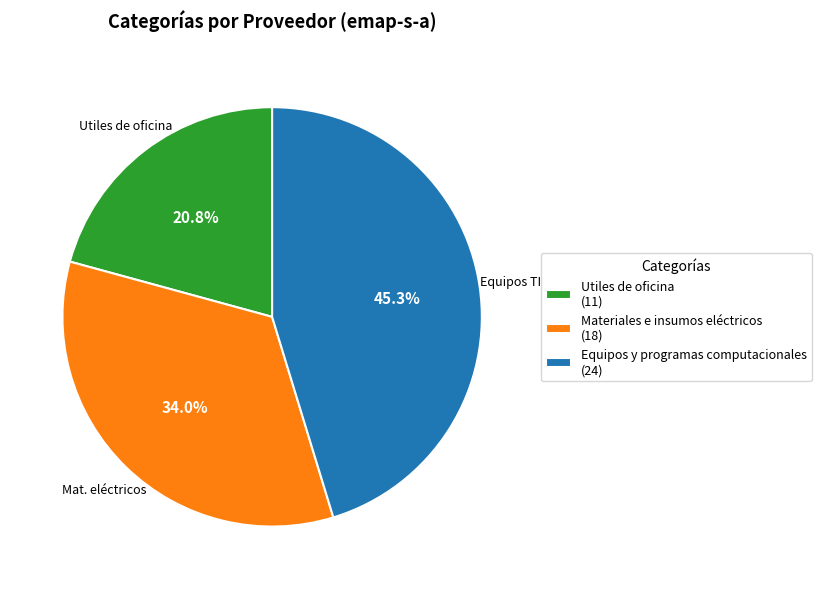

Rank the categories by value from highest to lowest.

Equipos y programas computacionales (24), Materiales e insumos eléctricos (18), Utiles de oficina (11)